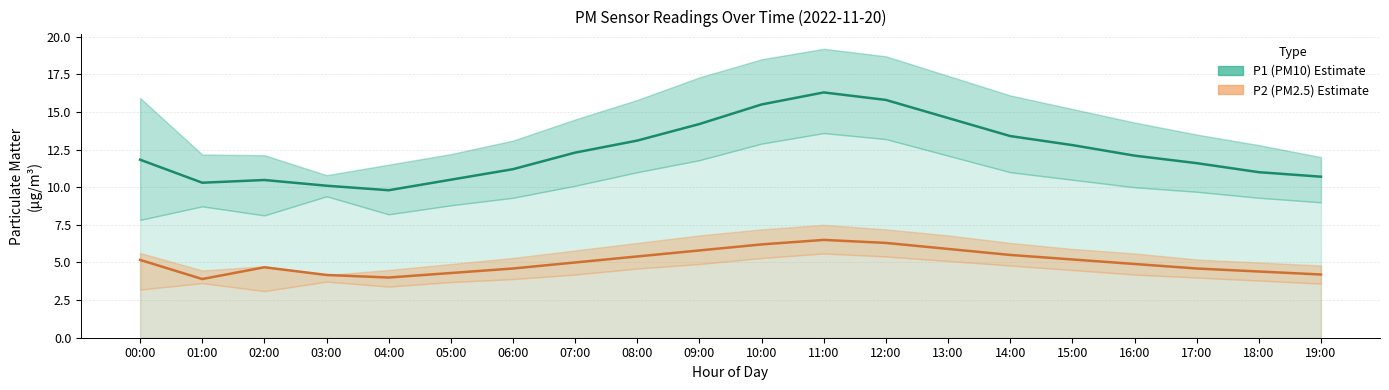

What is the minimum value shown in the chart?

3.9